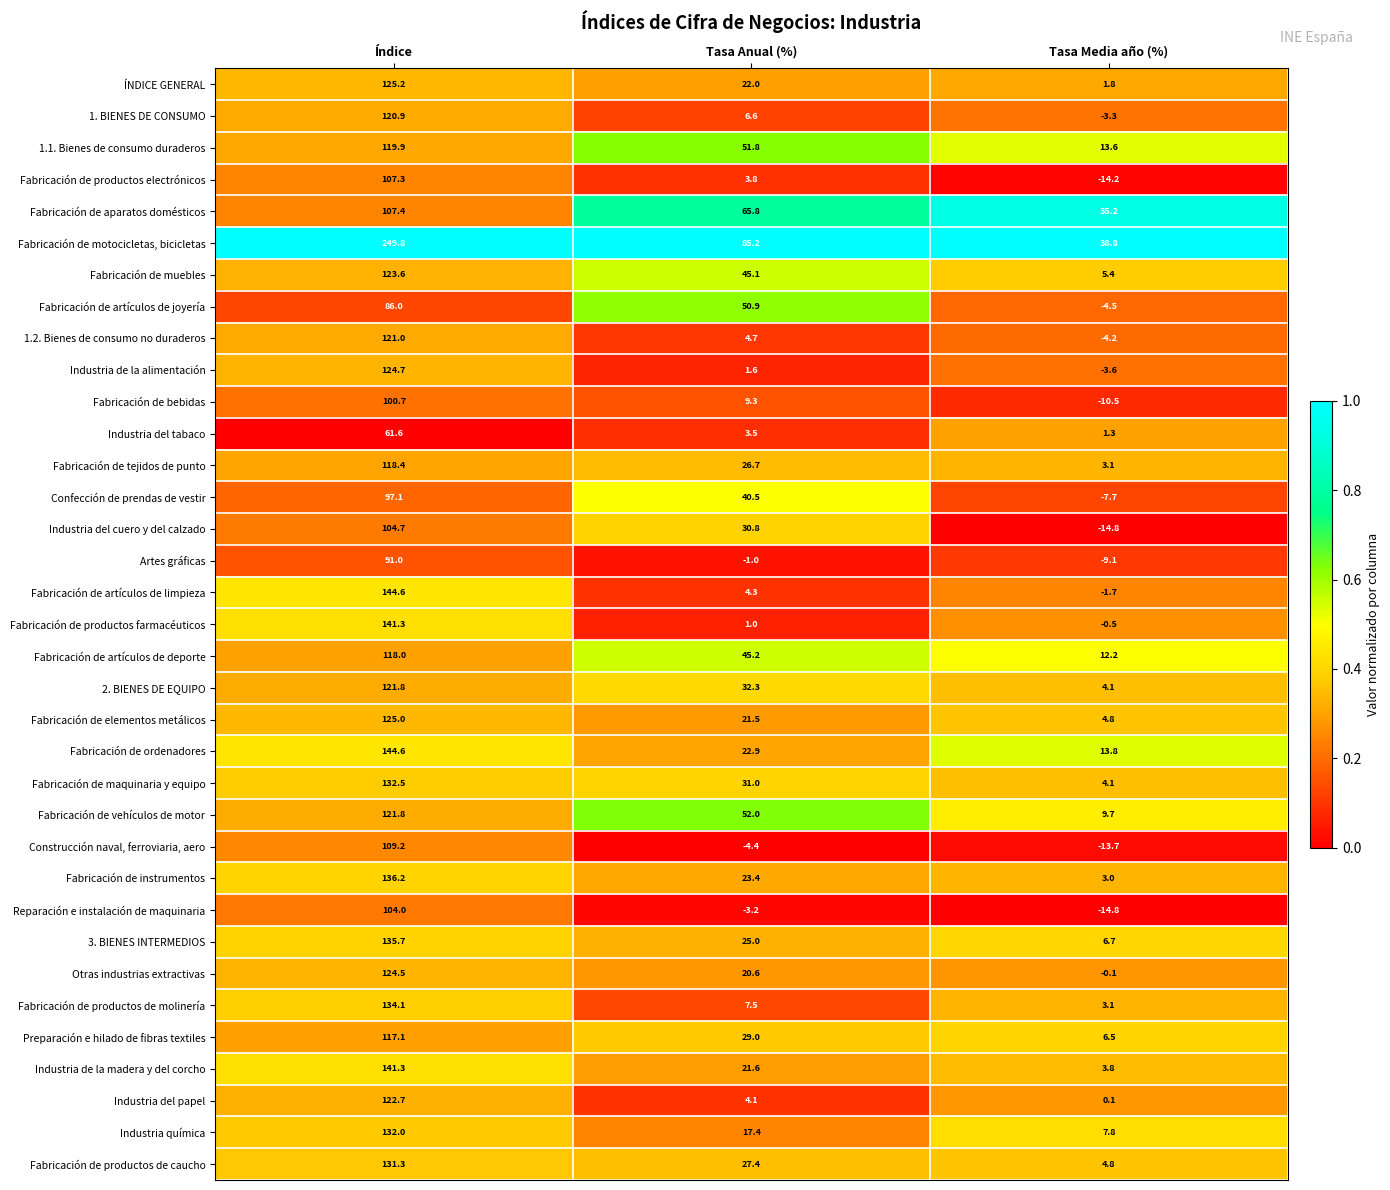

At which label does Fabricación de motocicletas, bicicletas reach its peak?

Índice